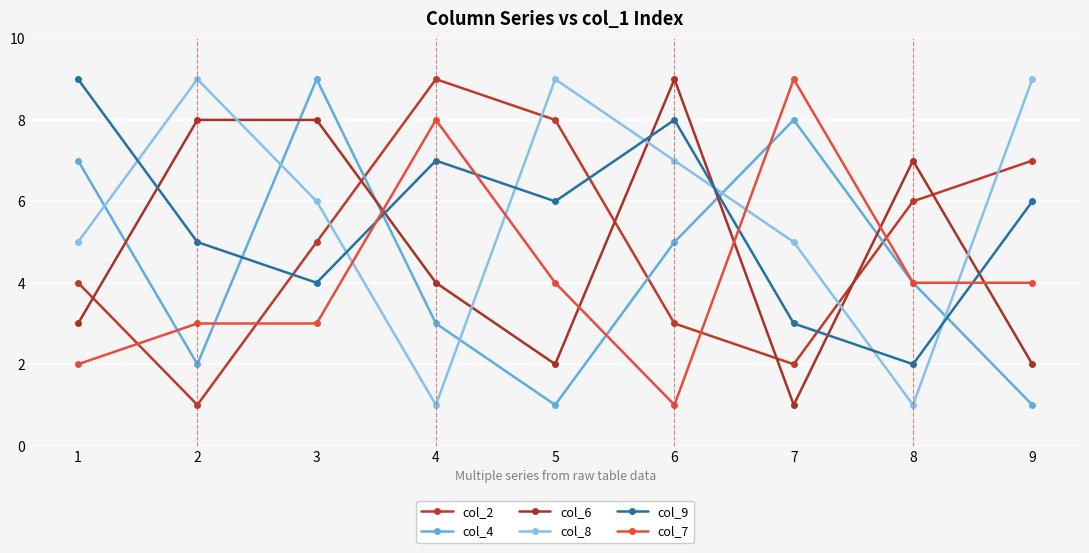

How many lines are shown in the chart?

6